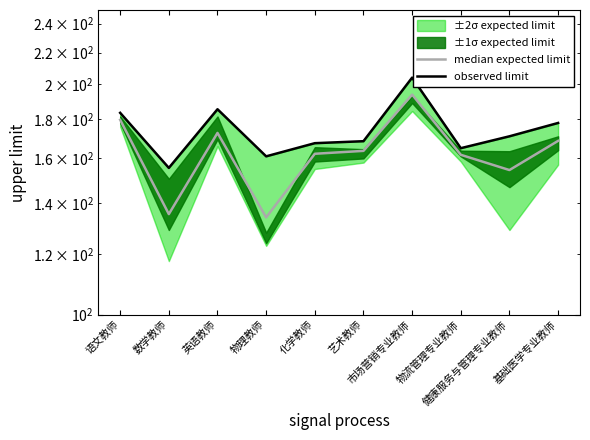

What position from the right is 化学教师?

6